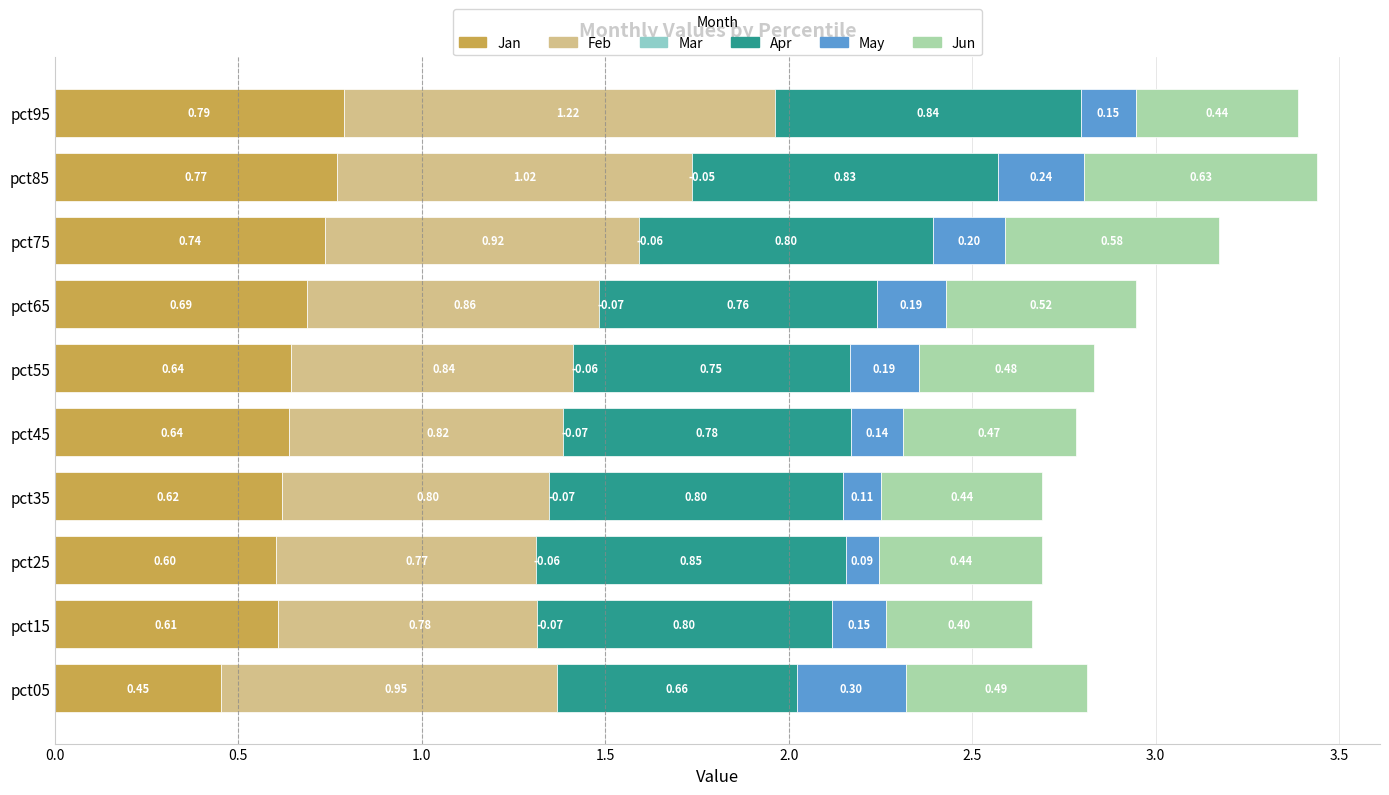

What is the average value of the Apr series?

0.8